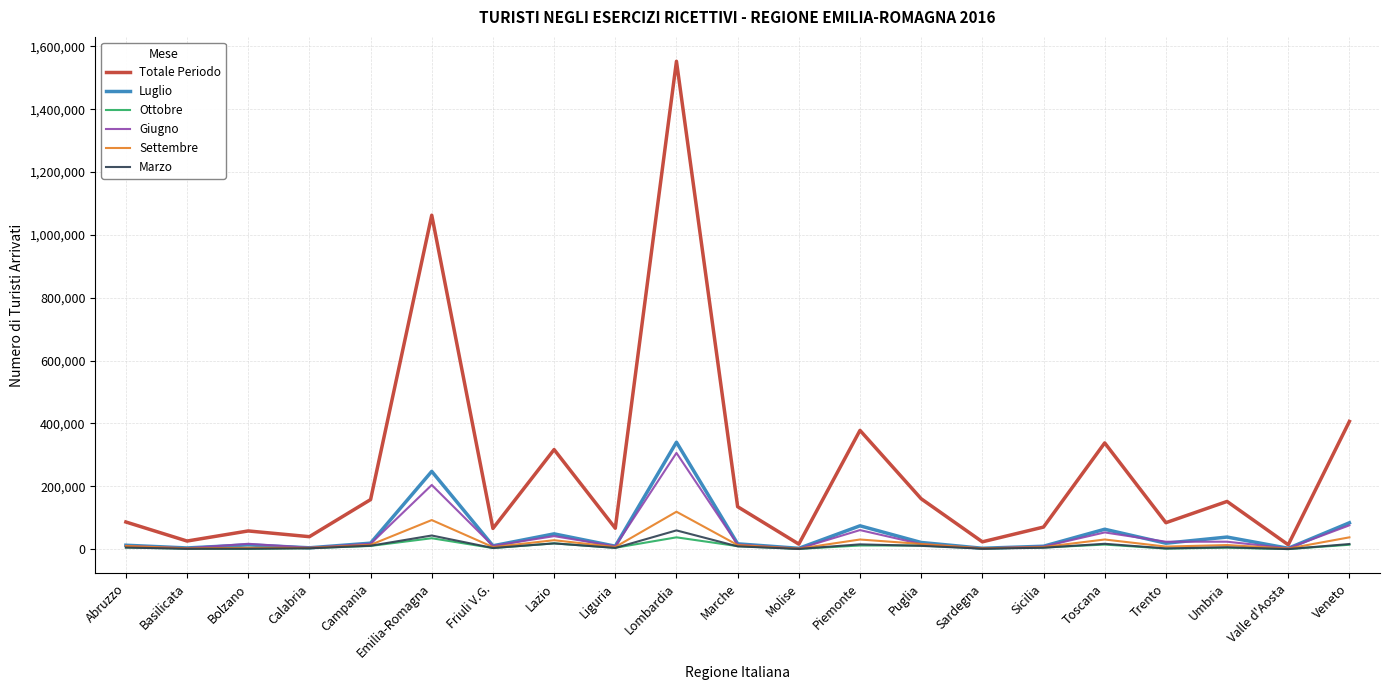

Which series has the largest total across all categories?

Totale Periodo